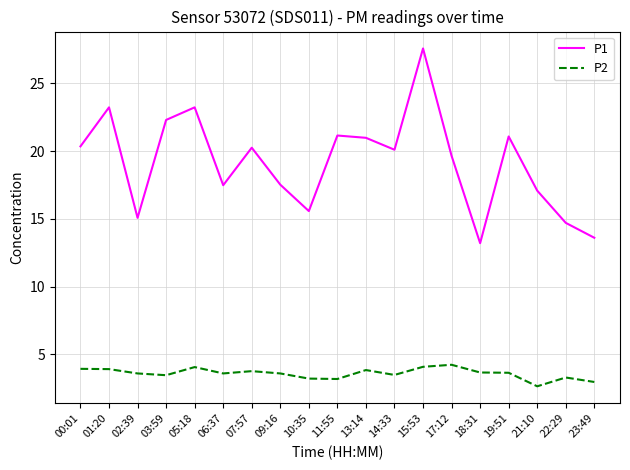

True or false: P2 and P1 intersect in this chart.

False